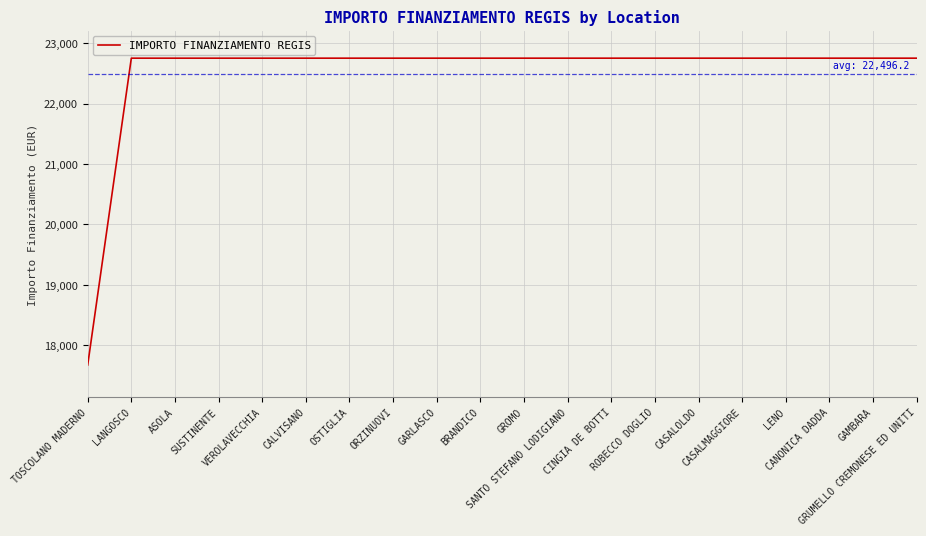

Reading left to right, transcribe all the data shown in this chart.

TOSCOLANO MADERNO=17674.8	LANGOSCO=22750.0	ASOLA=22750.0	SUSTINENTE=22750.0	VEROLAVECCHIA=22750.0	CALVISANO=22750.0	OSTIGLIA=22750.0	ORZINUOVI=22750.0	GARLASCO=22750.0	BRANDICO=22750.0	GROMO=22750.0	SANTO STEFANO LODIGIANO=22750.0	CINGIA DE BOTTI=22750.0	ROBECCO DOGLIO=22750.0	CASALOLDO=22750.0	CASALMAGGIORE=22750.0	LENO=22750.0	CANONICA DADDA=22750.0	GAMBARA=22750.0	GRUMELLO CREMONESE ED UNITI=22750.0